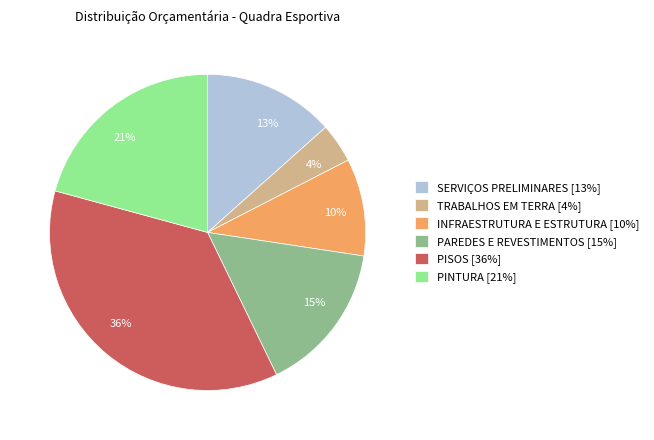

Rank the categories by value from highest to lowest.

PISOS, PINTURA, PAREDES E REVESTIMENTOS, SERVIÇOS PRELIMINARES, INFRAESTRUTURA E ESTRUTURA, TRABALHOS EM TERRA